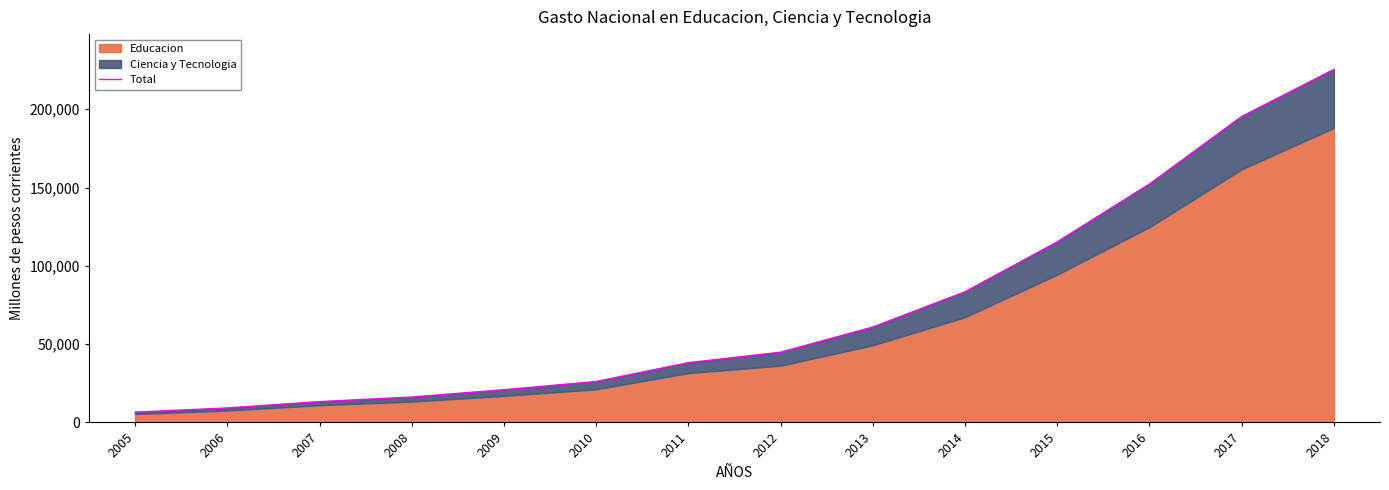

What is the sum of all values?

1008091.1